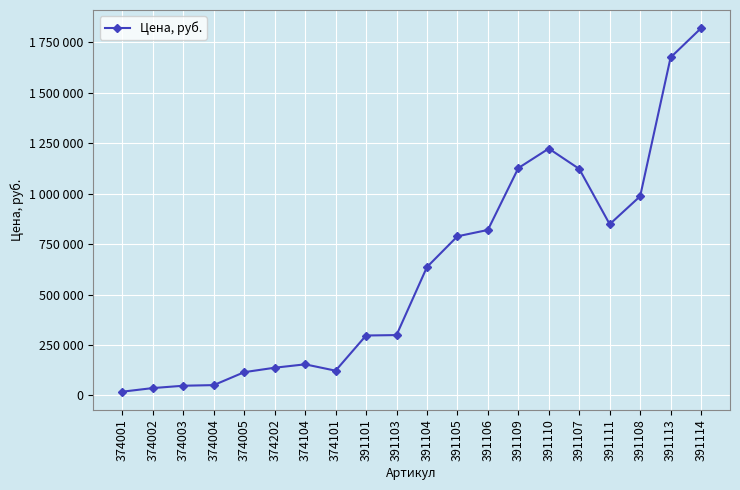

True or false: the data shows 115500 at 374005.

True